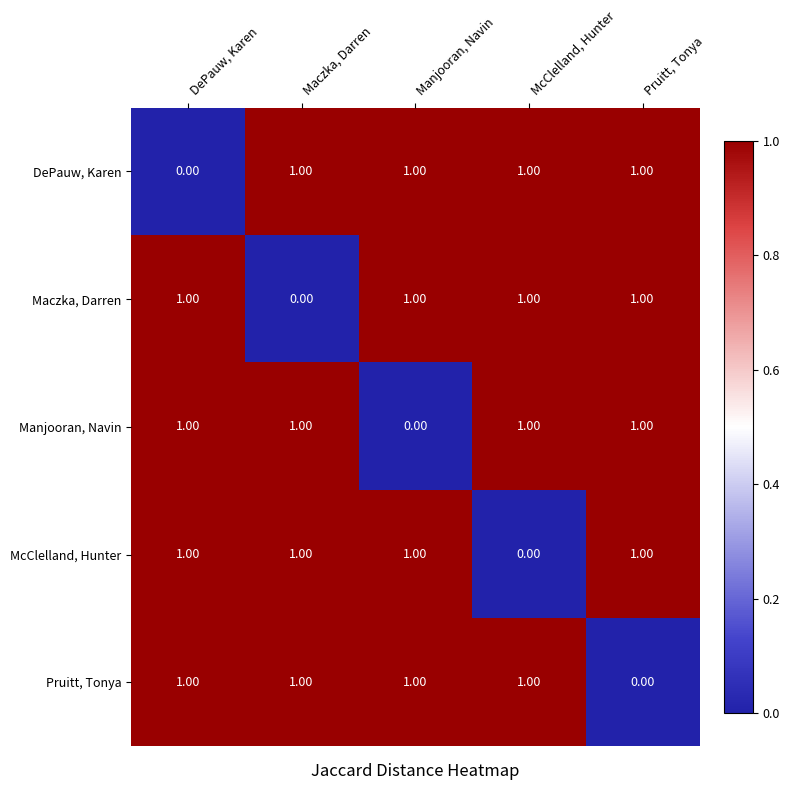

What is the sum of all McClelland, Hunter values?

4